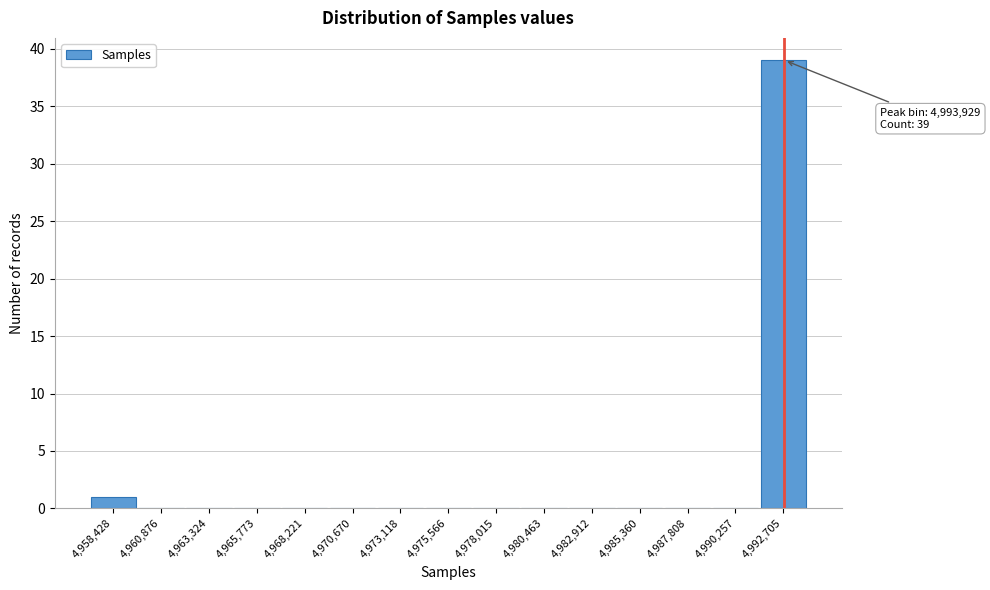

Reading left to right, transcribe all the data shown in this chart.

4,958,428=1	4,960,876=0	4,963,324=0	4,965,773=0	4,968,221=0	4,970,670=0	4,973,118=0	4,975,566=0	4,978,015=0	4,980,463=0	4,982,912=0	4,985,360=0	4,987,808=0	4,990,257=0	4,992,705=39